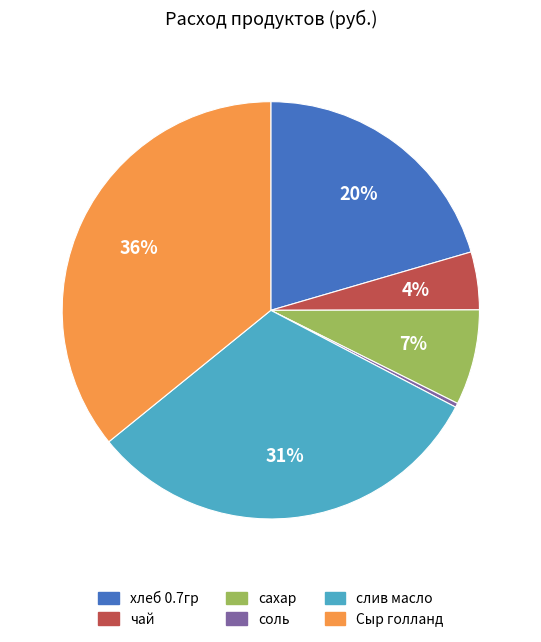

How many slices are in this pie chart?

6